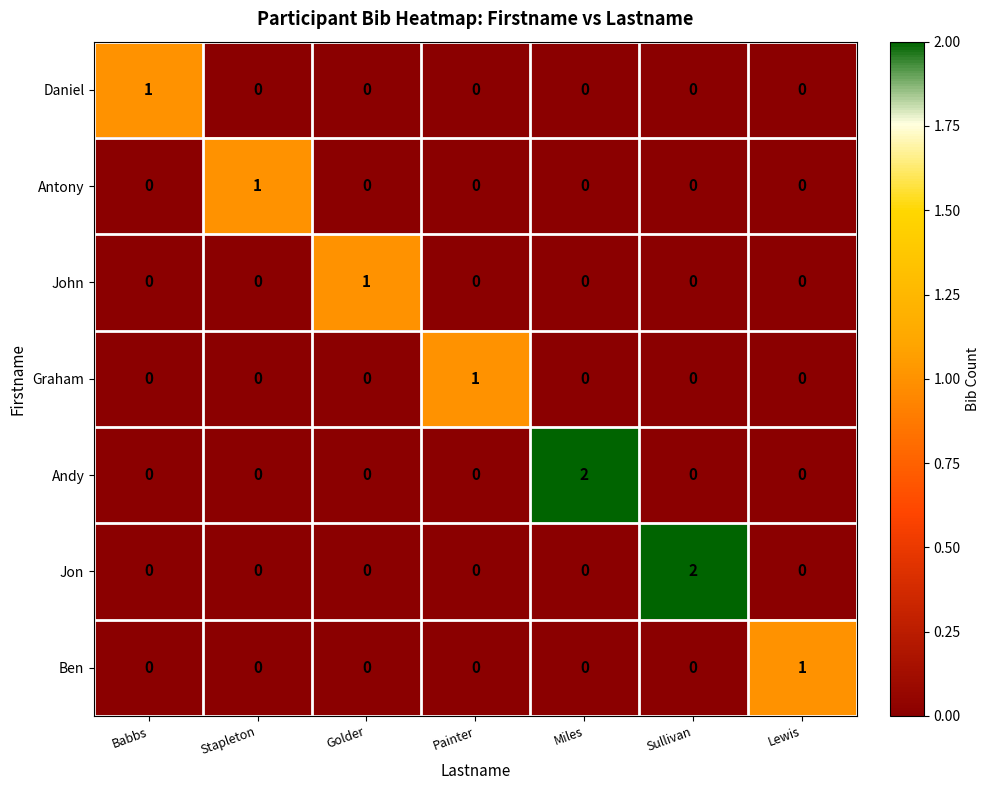

True or false: Andy has a value of 1 at Sullivan.

False